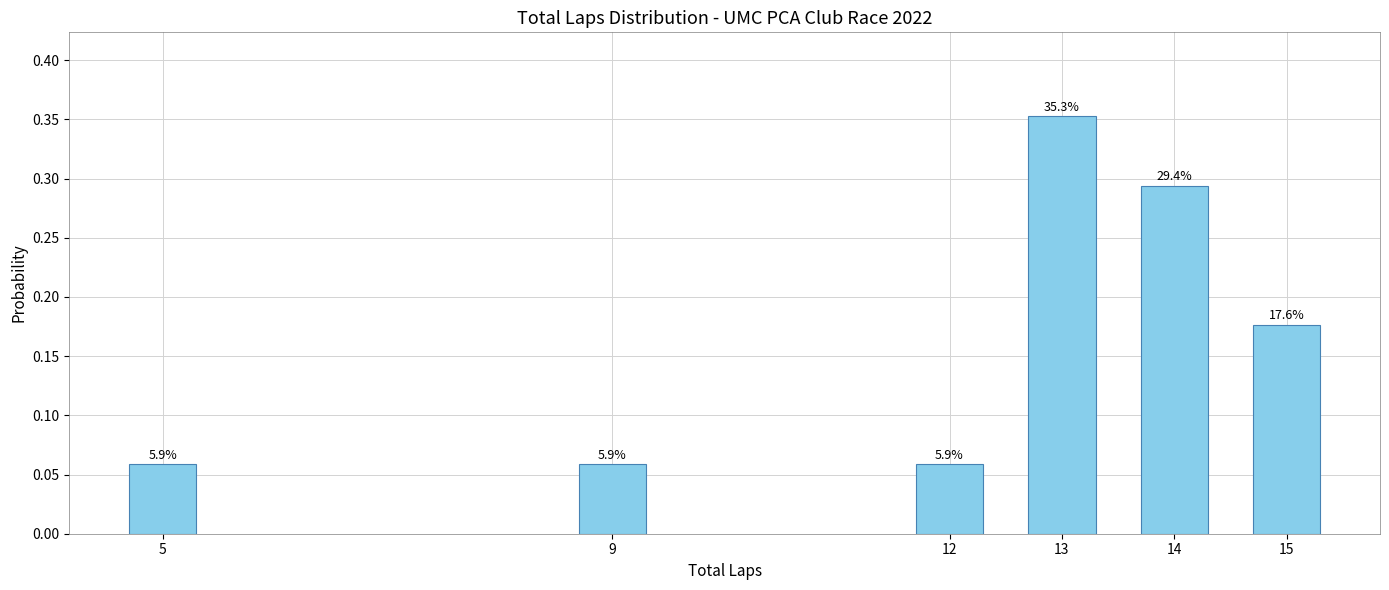

How many bars are there in total?

6